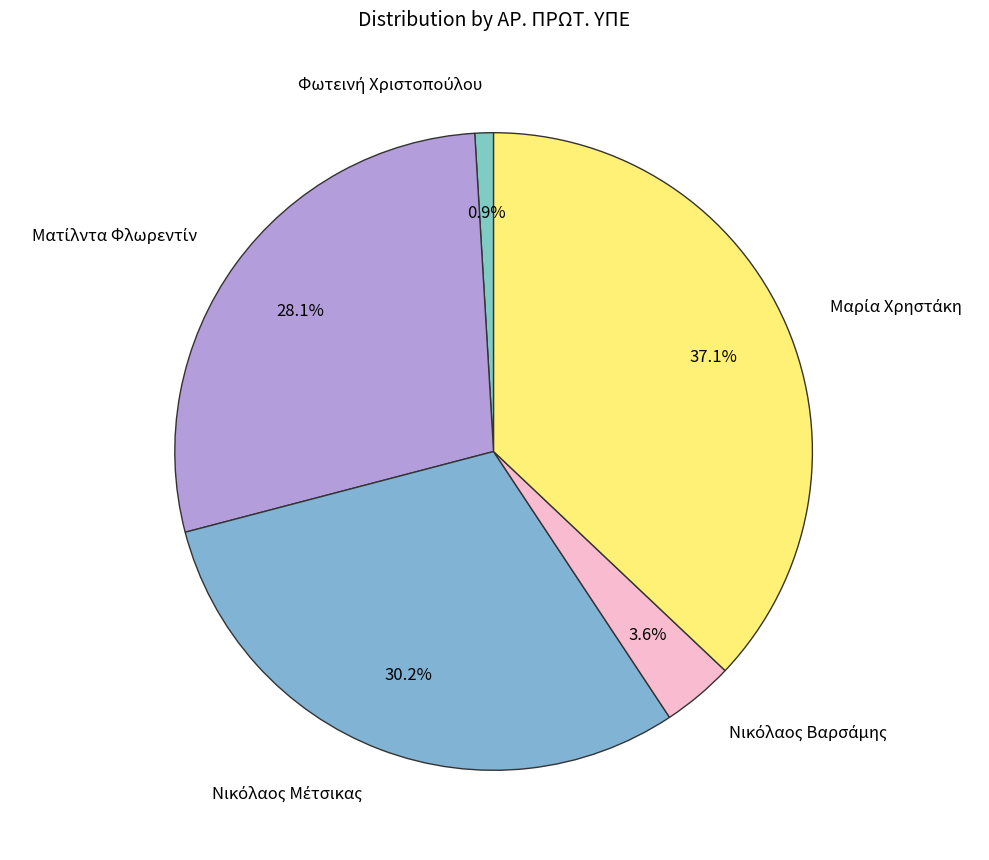

Does any single category account for the majority?

No